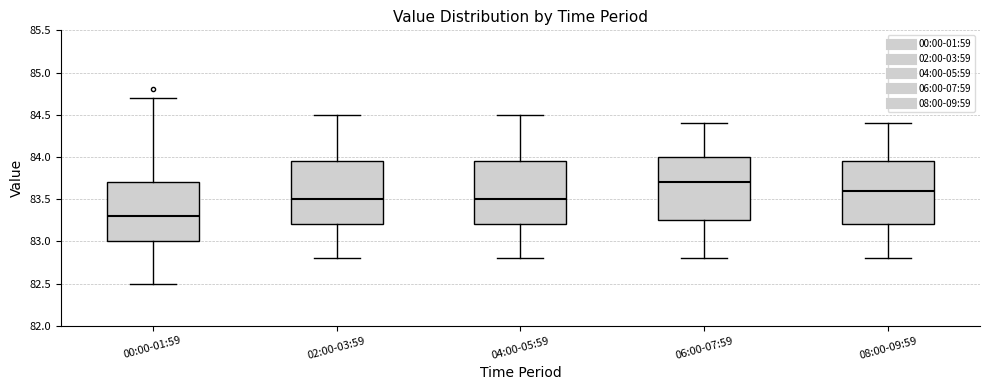

Reading left to right, read every box against the y-axis: the position of its median line, the range the box covers, and the ends of its whiskers. The values are not printed on the chart, so give them approximately, as read against the axis.

00:00-01:59: median 83.30, box 83.00 to 83.70, whiskers 82.50 to 84.70
02:00-03:59: median 83.50, box 83.20 to 83.95, whiskers 82.80 to 84.50
04:00-05:59: median 83.50, box 83.20 to 83.95, whiskers 82.80 to 84.50
06:00-07:59: median 83.70, box 83.25 to 84.00, whiskers 82.80 to 84.40
08:00-09:59: median 83.60, box 83.20 to 83.95, whiskers 82.80 to 84.40